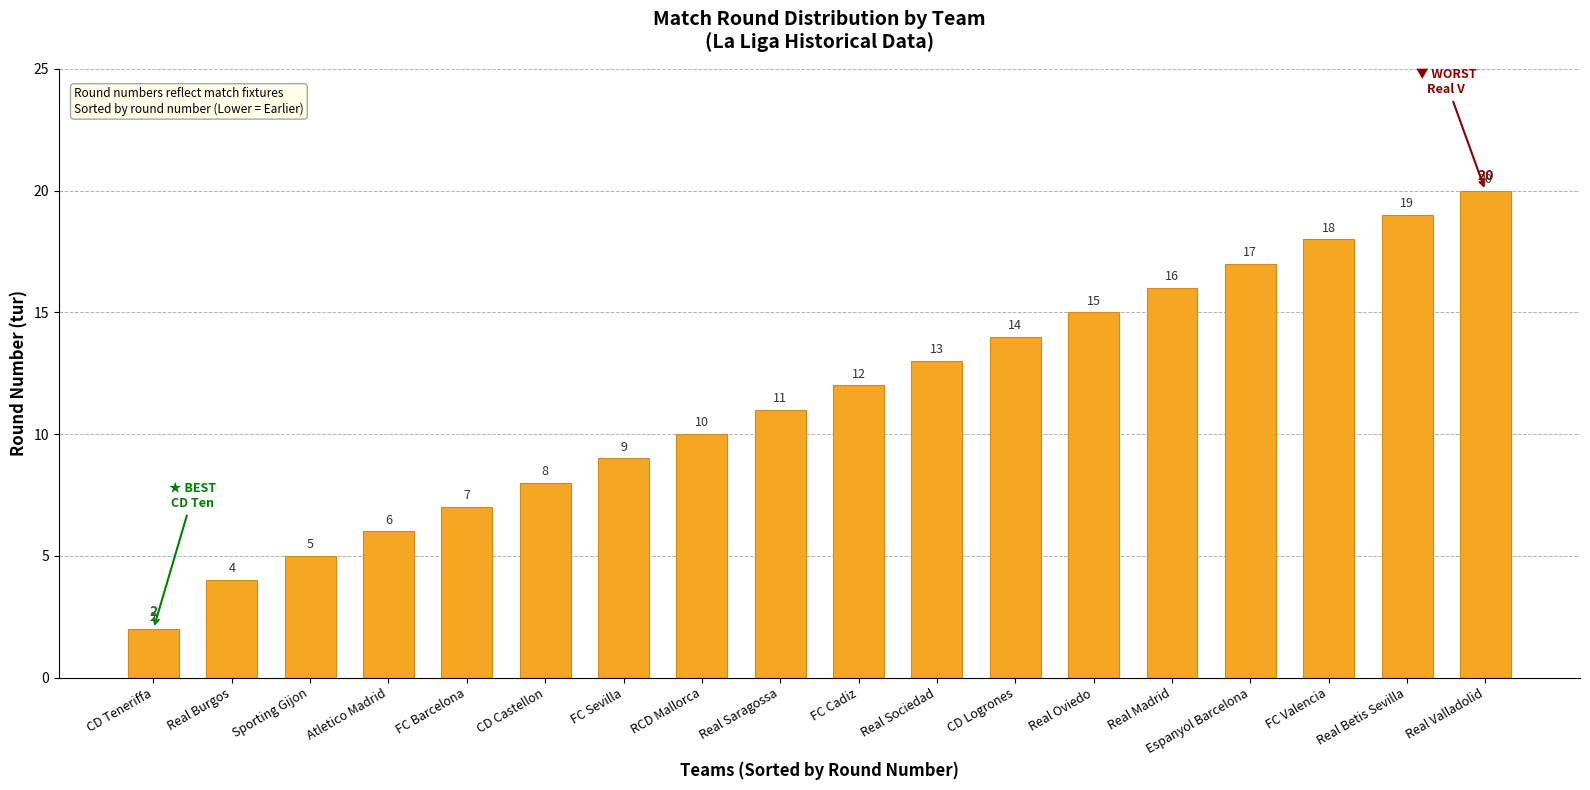

Rank the categories by value from lowest to highest.

CD Teneriffa, Real Burgos, Sporting Gijon, Atletico Madrid, FC Barcelona, CD Castellon, FC Sevilla, RCD Mallorca, Real Saragossa, FC Cadiz, Real Sociedad, CD Logrones, Real Oviedo, Real Madrid, Espanyol Barcelona, FC Valencia, Real Betis Sevilla, Real Valladolid